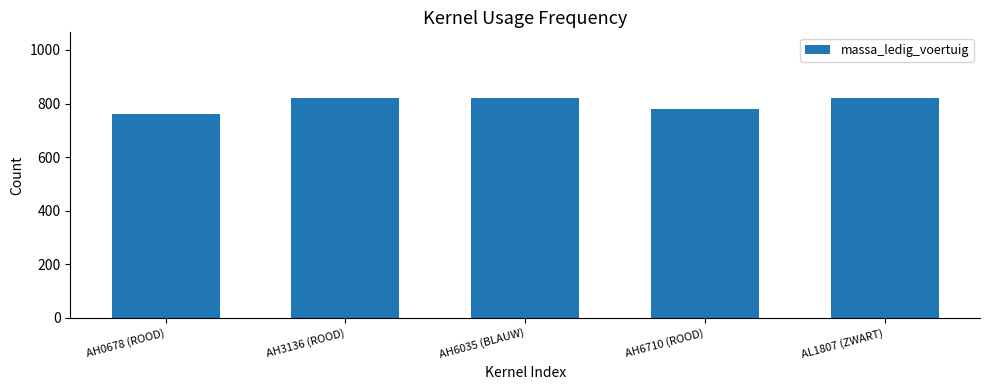

Where is the data nearest to the value 790?

AH6710 (ROOD)